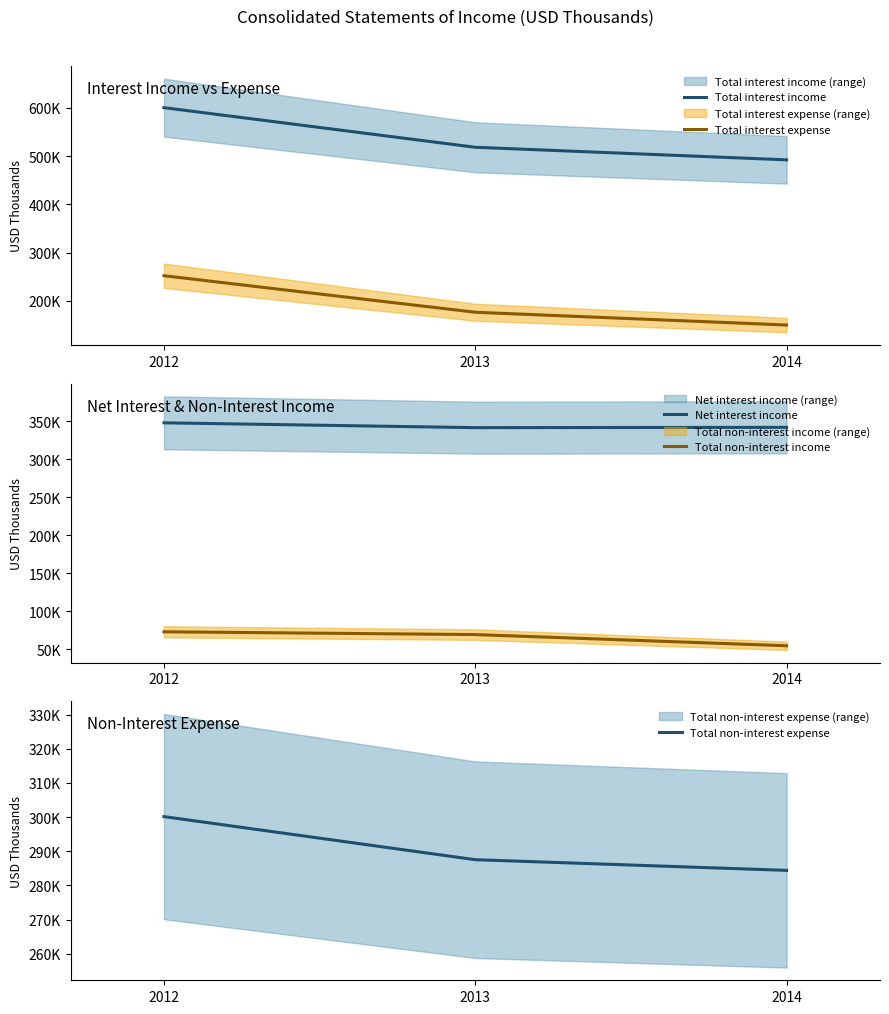

How many distinct data groups are displayed?

5